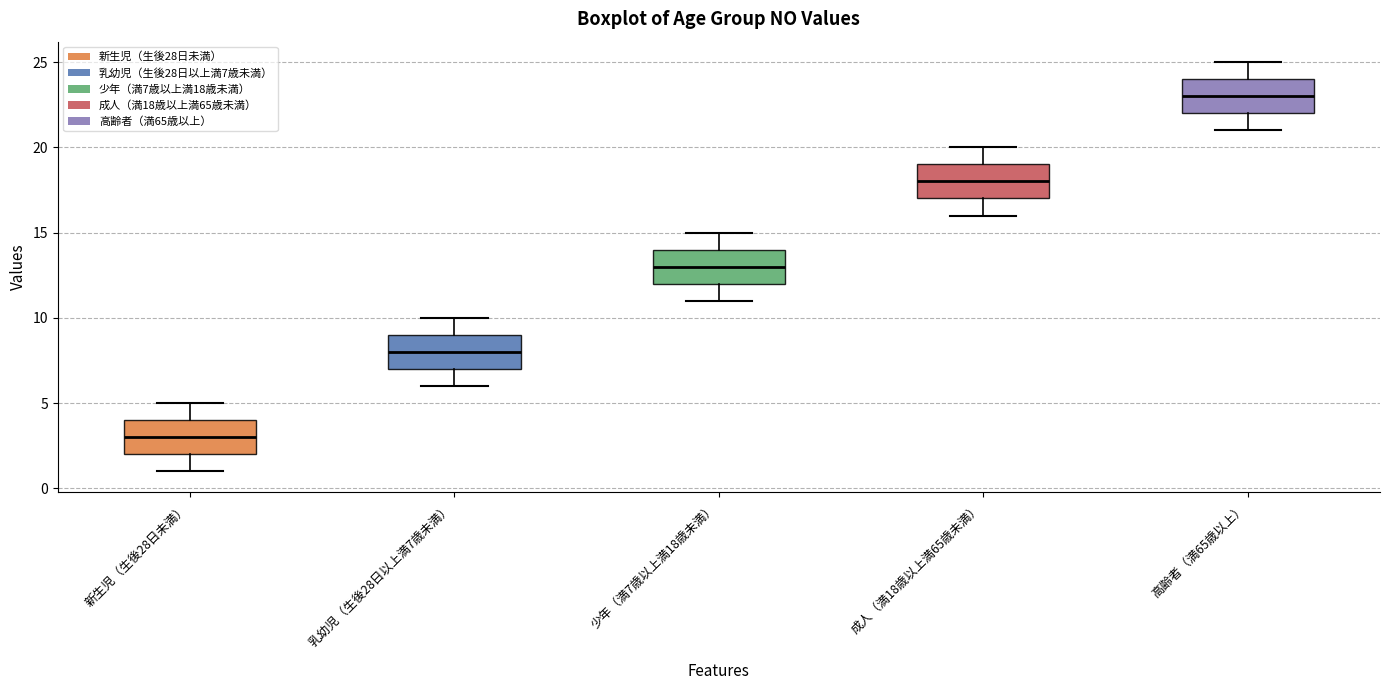

Where does the lower whisker of the box for 少年（満7歳以上満18歳未満） end on the y-axis? The values are not printed on the chart, so give them approximately, as read against the axis.

11